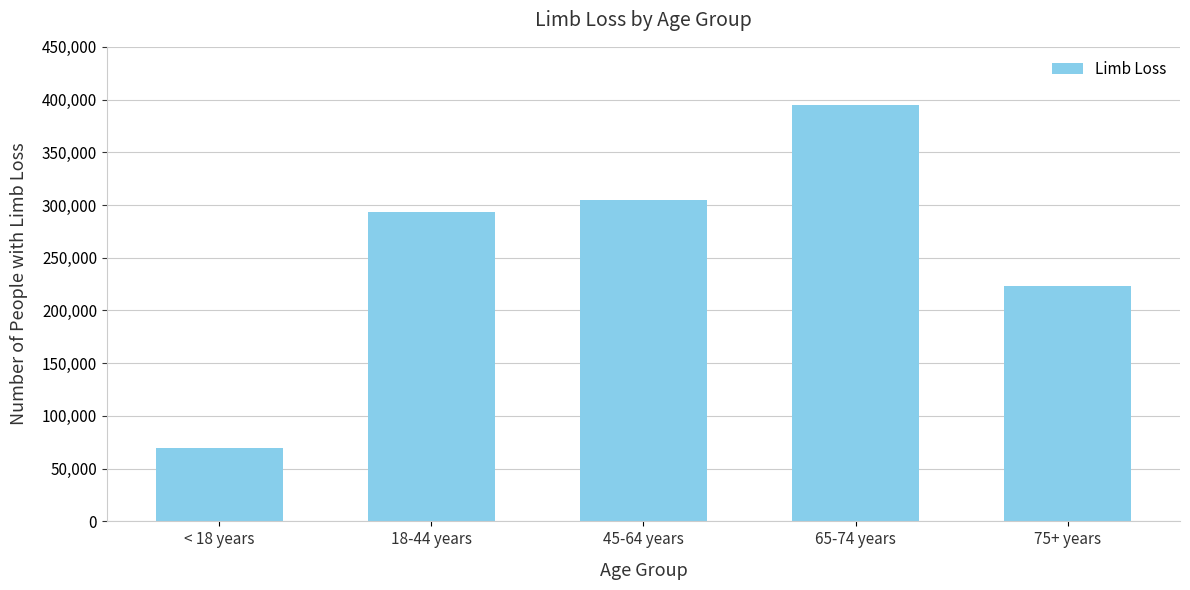

What position from the left is 18-44 years?

2